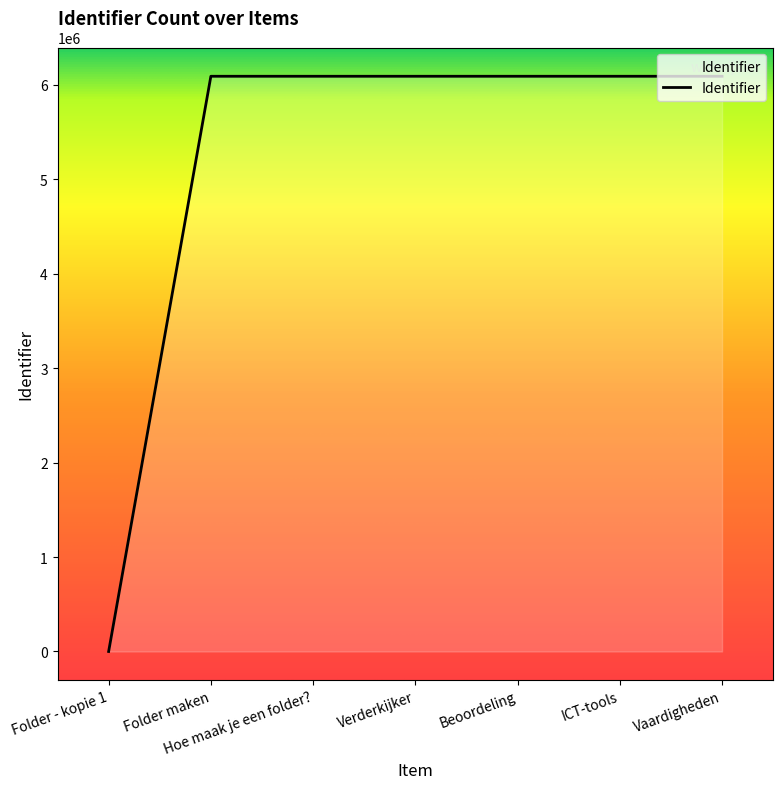

Approximately how many times larger is the value at Folder maken compared to Hoe maak je een folder??

1.0